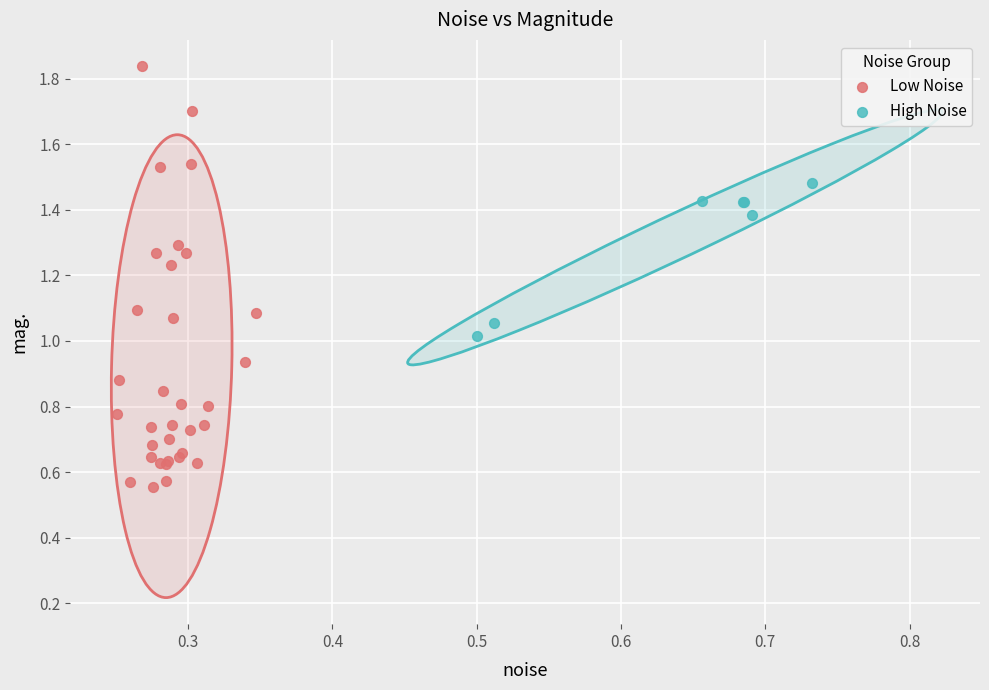

What are all the series names shown in the legend?

Low Noise, High Noise